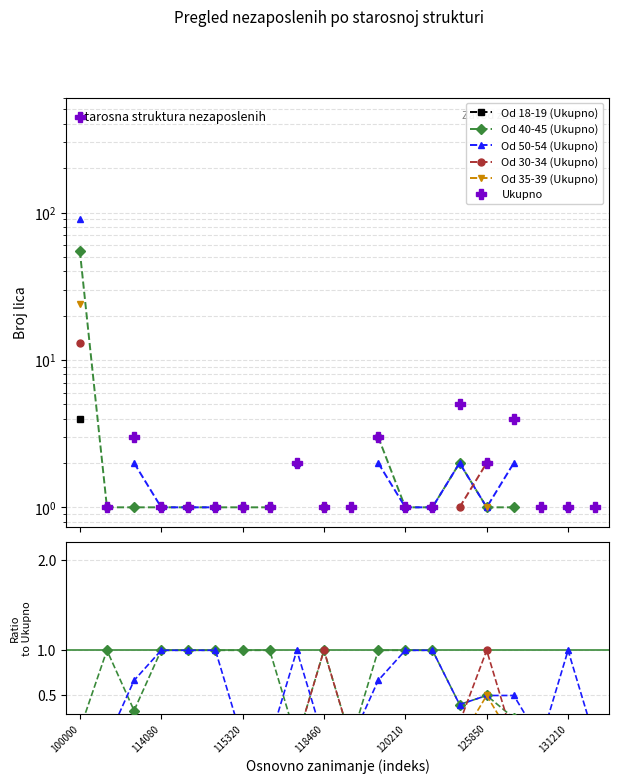

Which label corresponds to the largest value in the chart?

100000